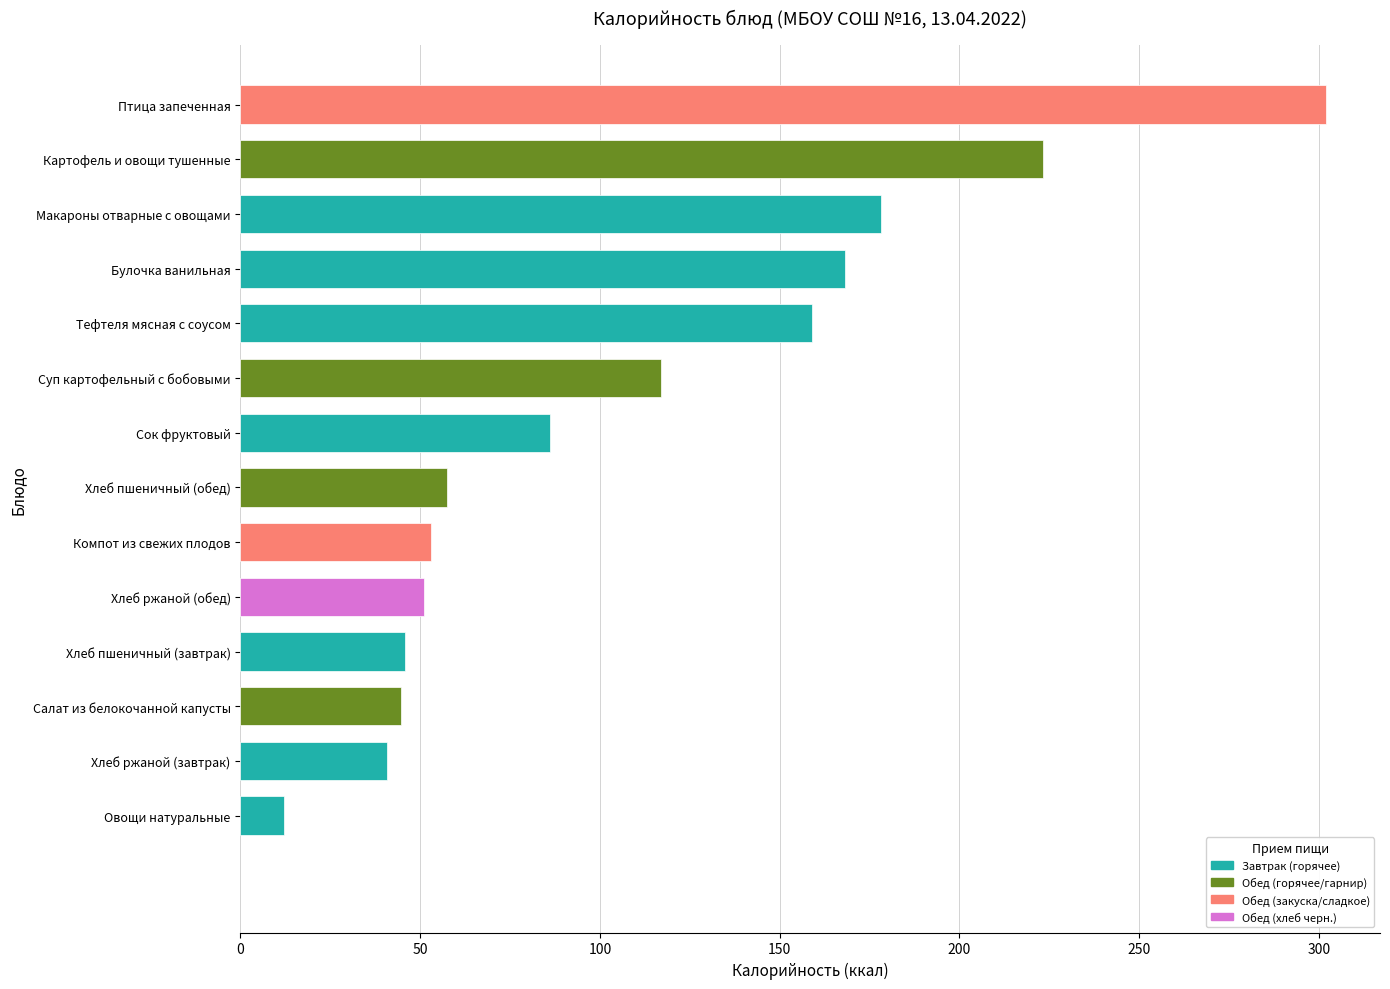

What is the sum of the values at Картофель и овощи тушенные and Булочка ванильная?

391.3